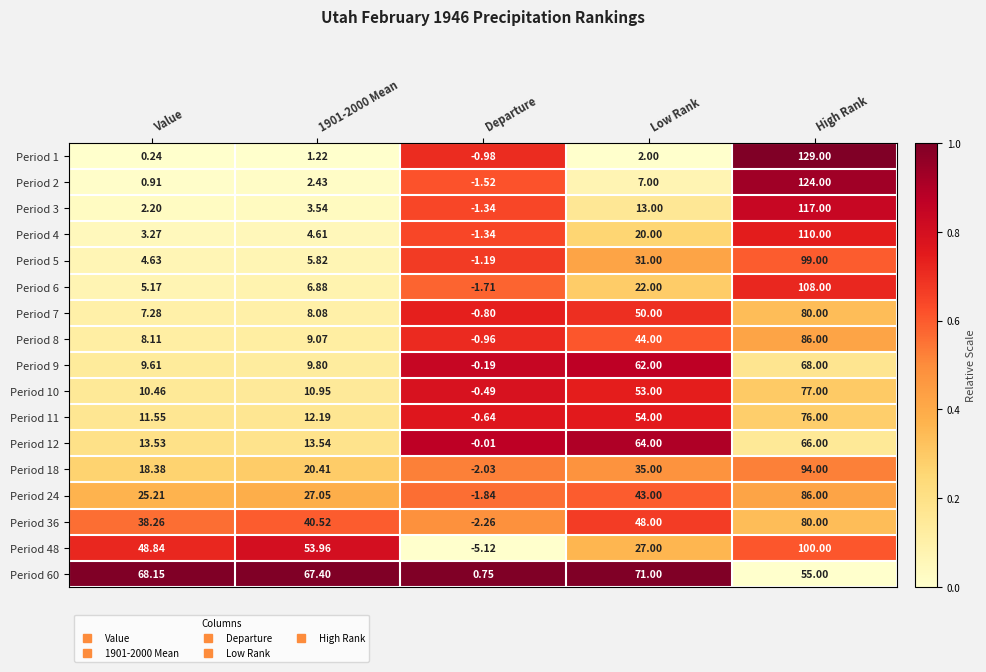

What is the total value across all series at Departure?

-21.7